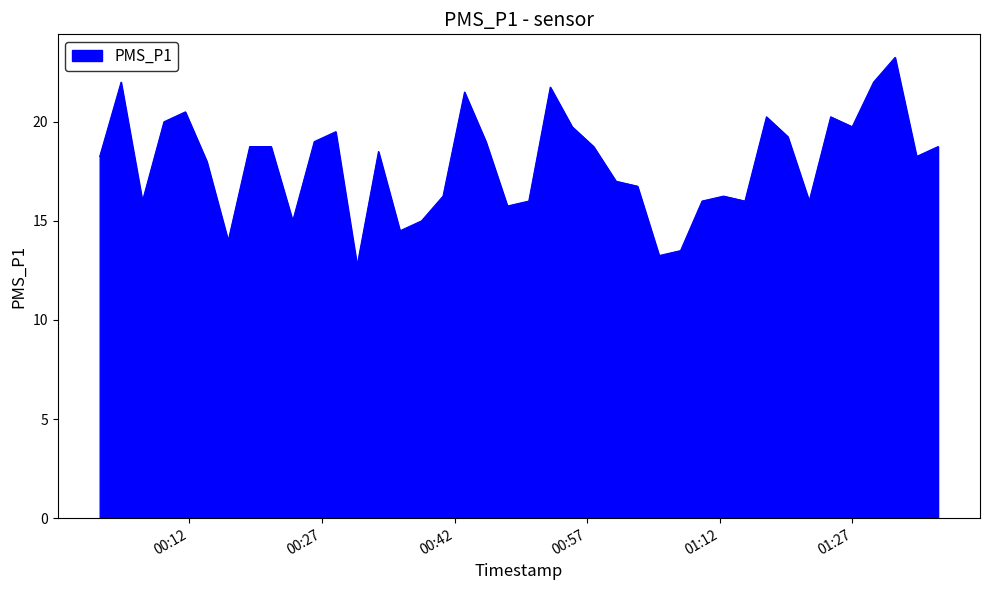

What is the smallest value displayed?

12.8